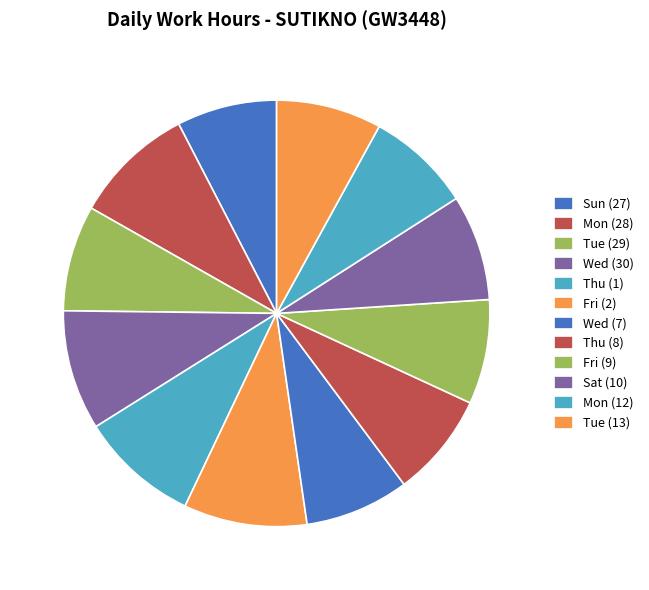

What is the smallest slice in the pie chart?

Sun (27)